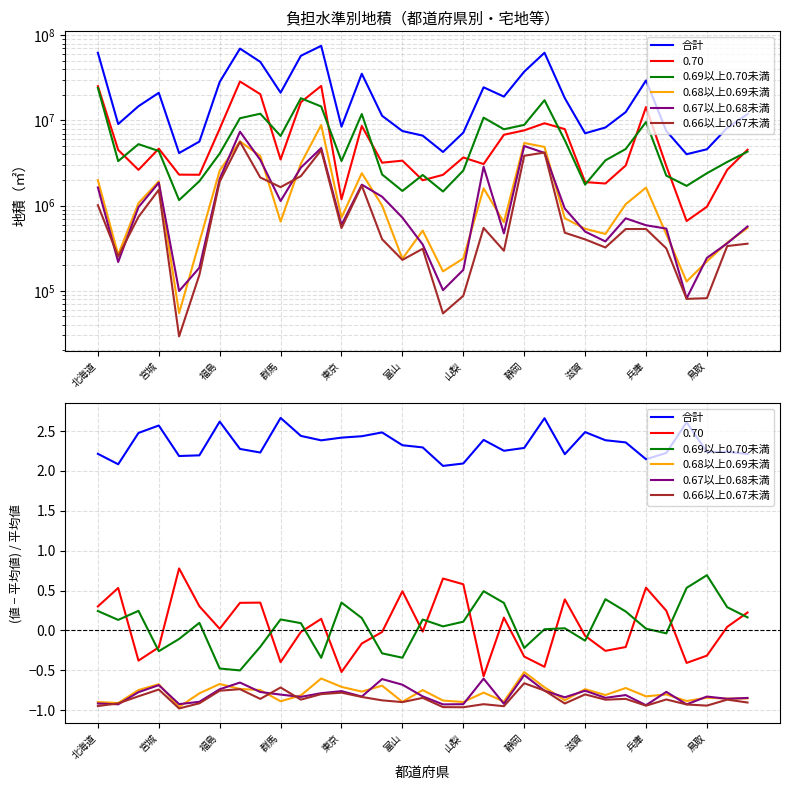

Where is 合計 nearest to the value 2?

17